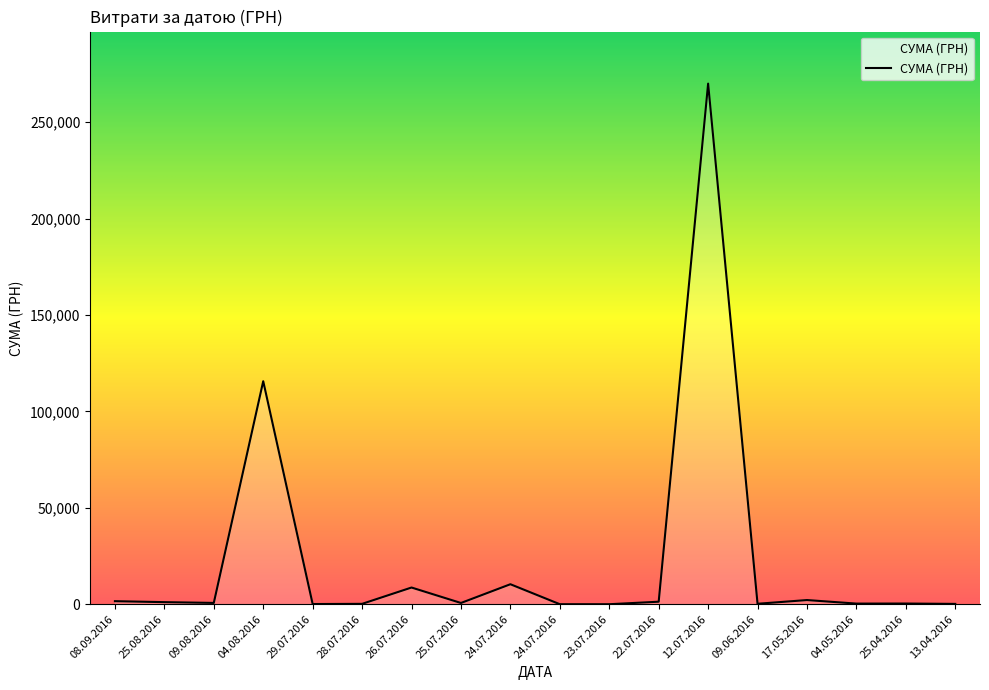

What is the value of the 8th point from the left?

646.4